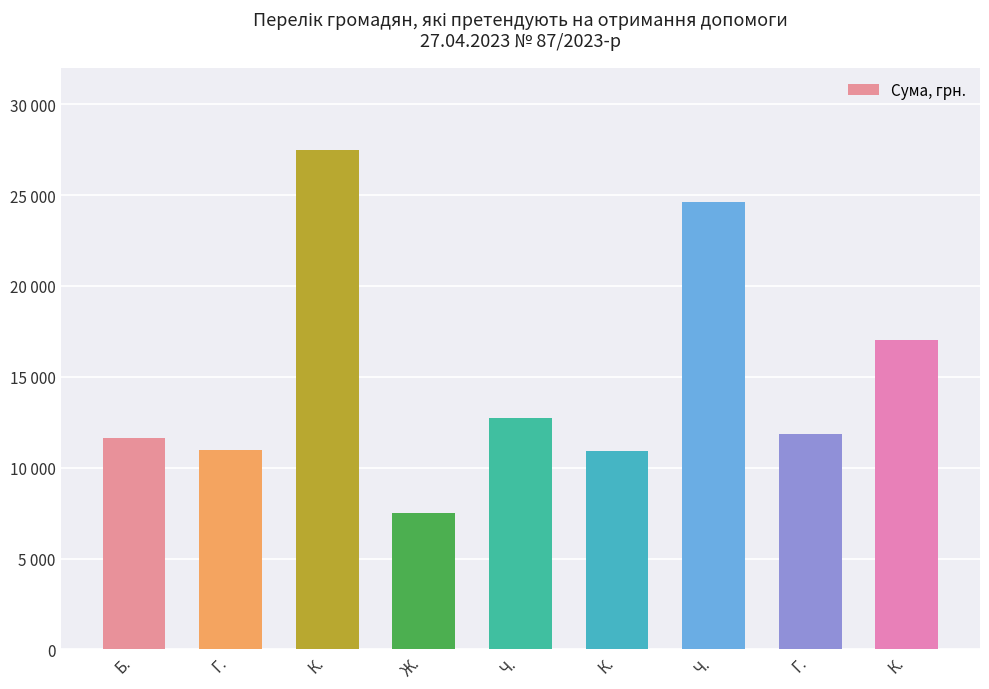

List the labels in order of value, smallest first.

Ж., К., Г., Б., Г., Ч., К., Ч., К.